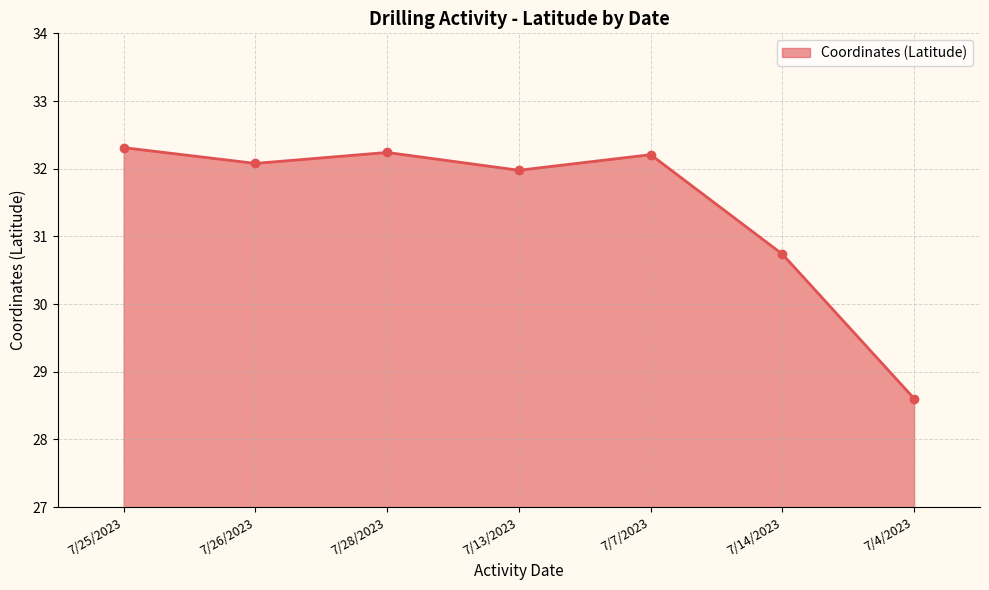

What is the sum of all values?

220.2